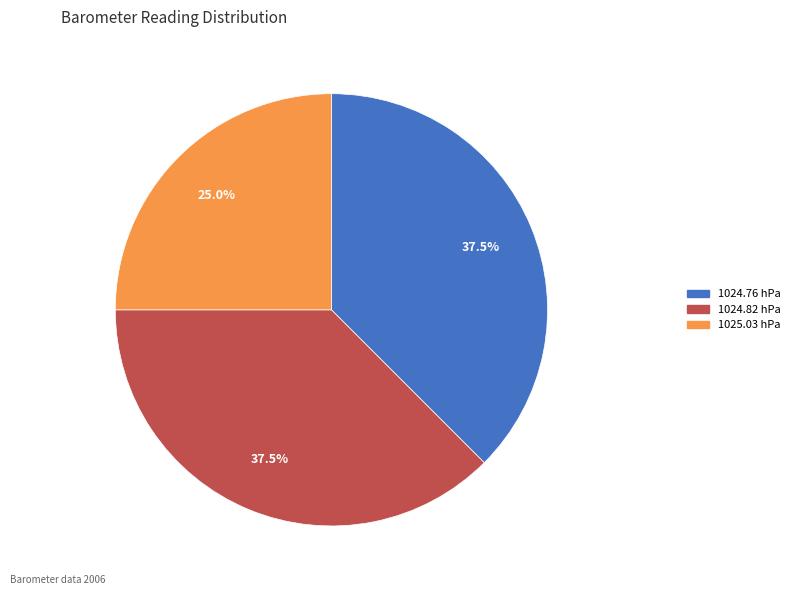

Which category has the smallest portion of the pie?

1025.03 hPa